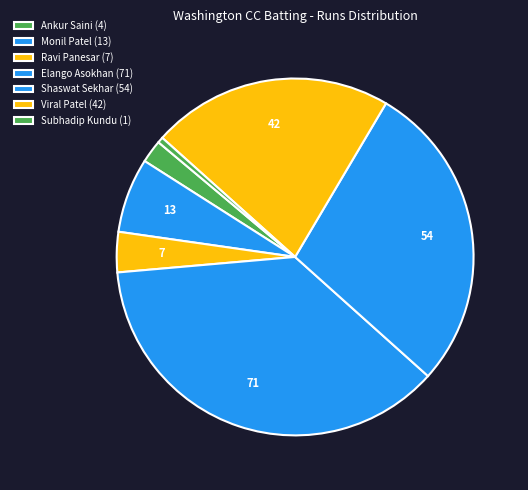

How many segments does this pie chart have?

7